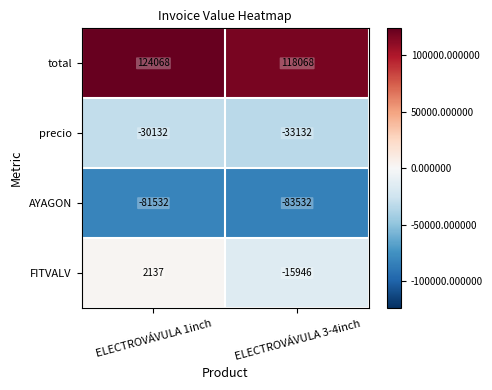

At which category does the chart reach its minimum across all series?

ELECTROVÁVULA 3-4inch